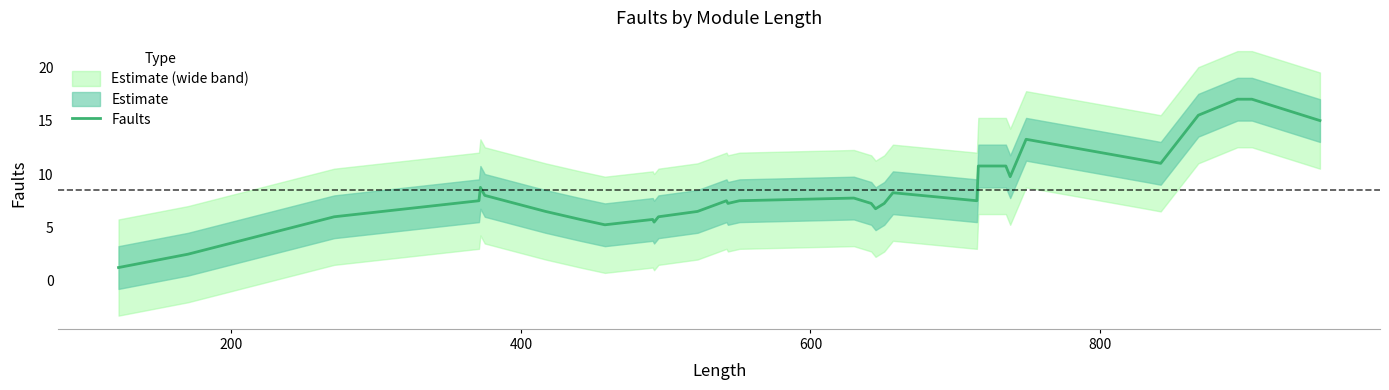

Reading left to right, what are all the values shown in this chart?

1.2	2.5	6.0	7.5	8.8	8.0	6.5	5.8	5.2	5.8	5.5	6.0	6.5	7.5	7.2	7.5	7.8	7.2	6.8	7.2	8.2	7.5	10.8	10.8	9.8	13.2	11.2	11.0	15.5	17.0	17.0	15.0